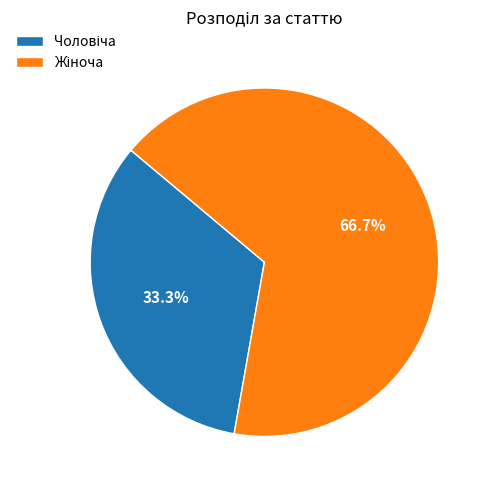

To the nearest percent, what is the average slice percentage?

50%